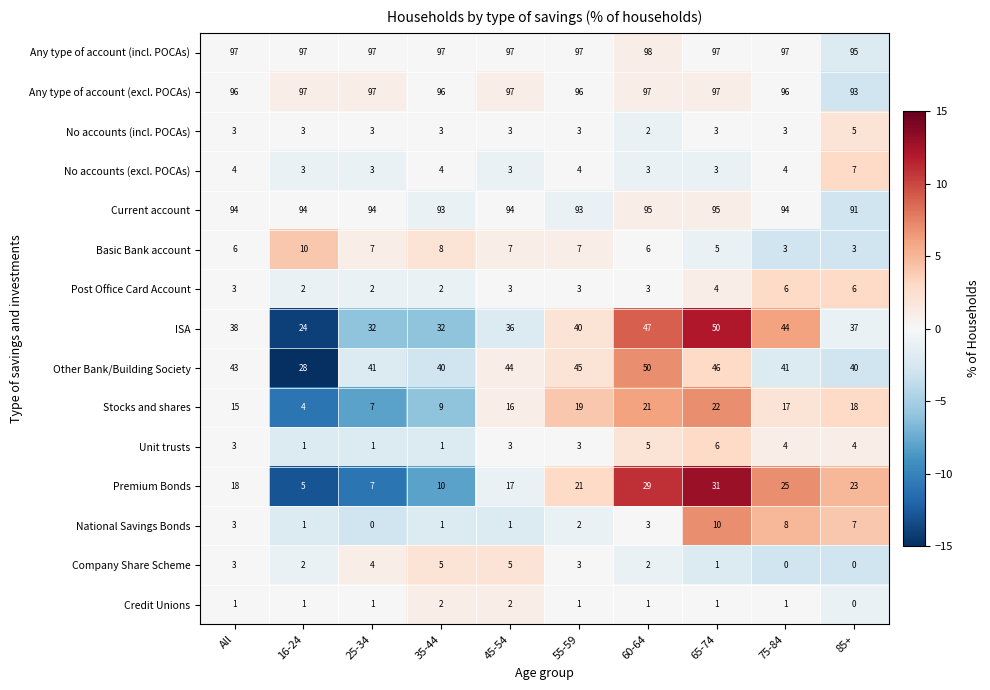

What is the lowest value of the Any type of account (excl. POCAs) series?

93